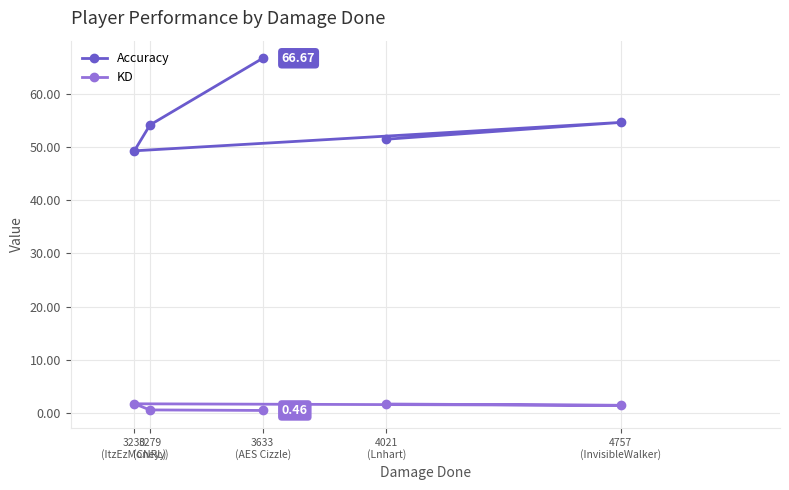

Which series has the widest spread of values?

Accuracy